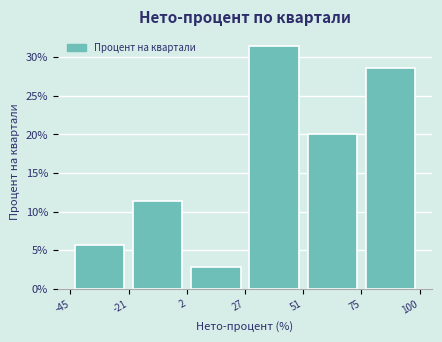

Reading left to right, list every bar in this chart as the range it spans on the x-axis followed by its height. The values are not printed on the chart, so give them approximately, as read against the axis.

-45 to -21: 5.5
-21 to 2: 11.5
2 to 27: 3.0
27 to 51: 31.5
51 to 75: 20.0
75 to 100: 28.5